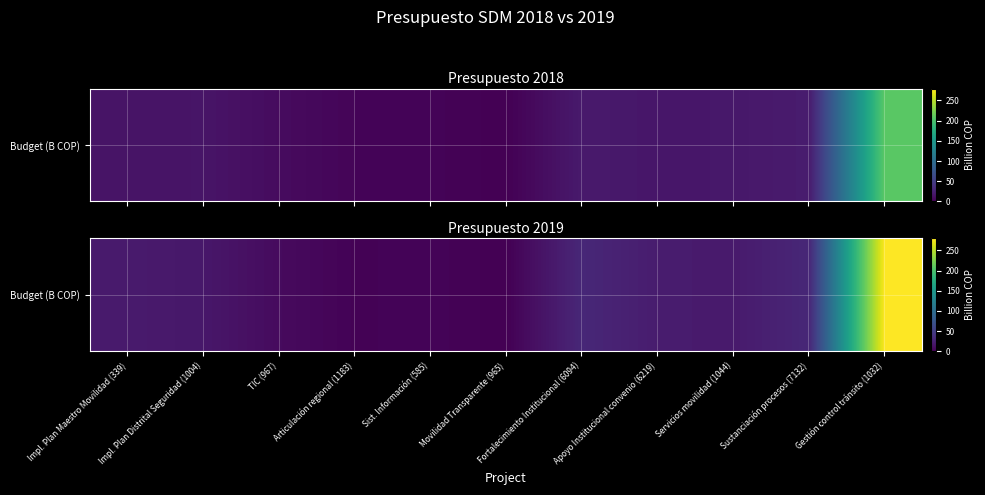

Which label corresponds to the largest value in the chart?

Gestión control tránsito (1032)